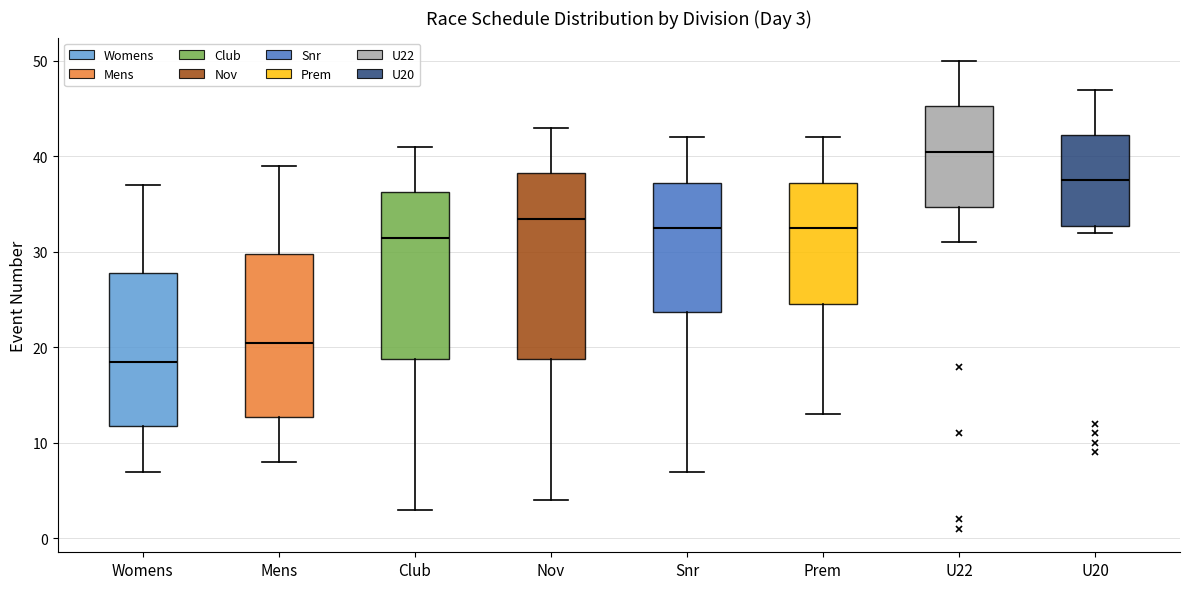

Which box's median line is the highest?

U22